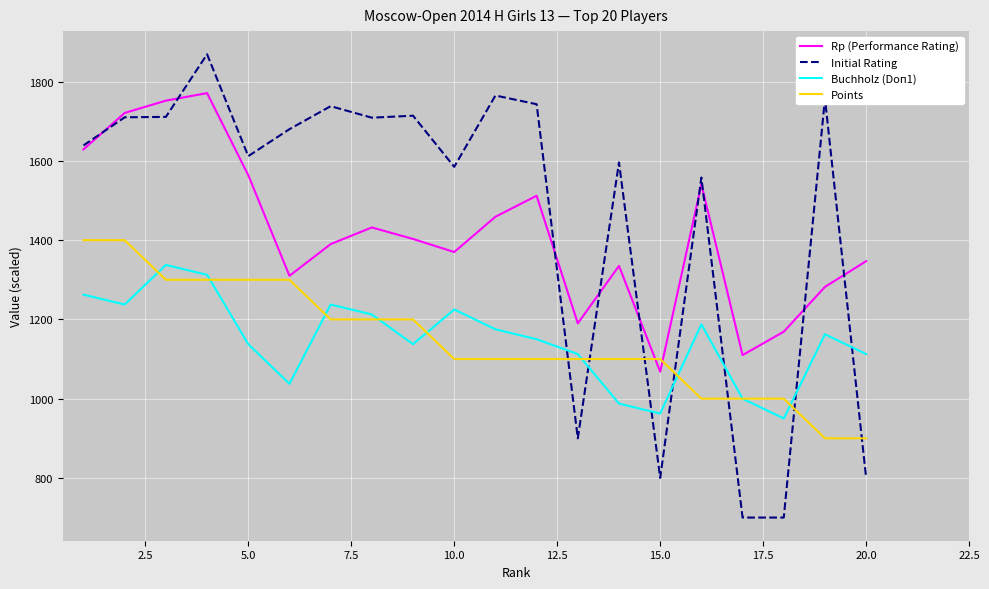

What are all the series names shown in the legend?

Rp (Performance Rating), Initial Rating, Buchholz (Doп1), Points